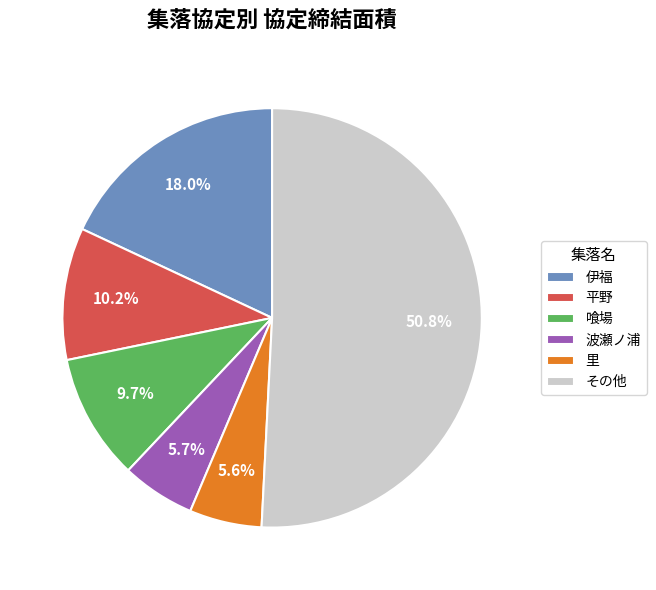

Which slice is the largest?

その他